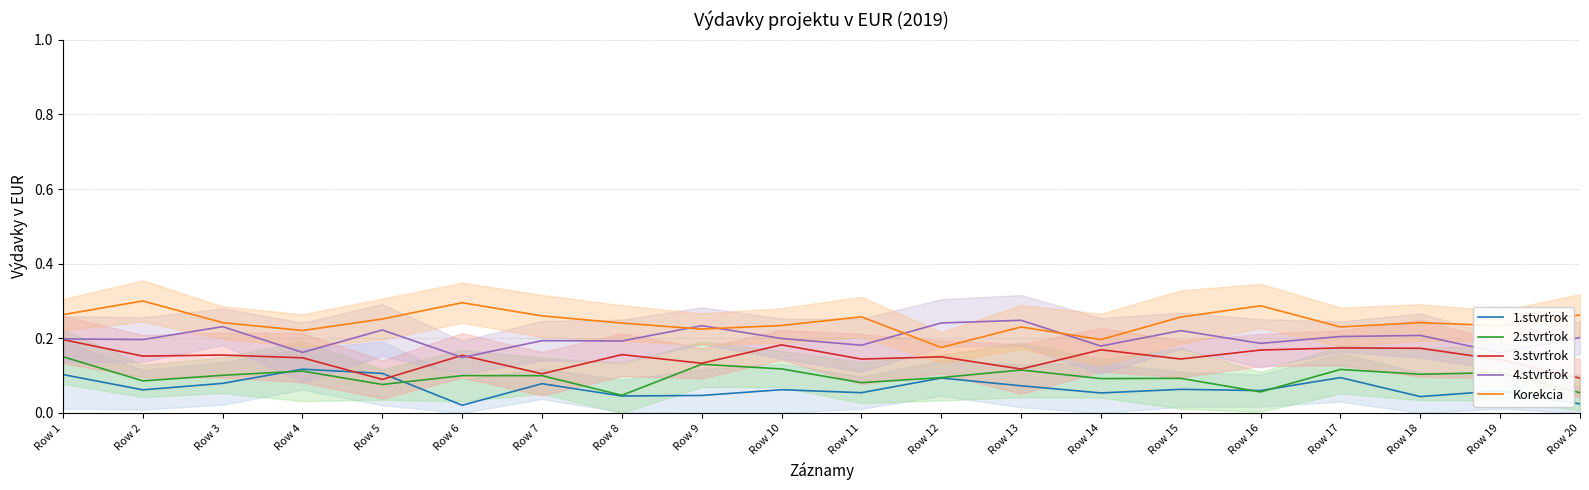

What are all the series names shown in the legend?

1.stvrťrok, 2.stvrťrok, 3.stvrťrok, 4.stvrťrok, Korekcia